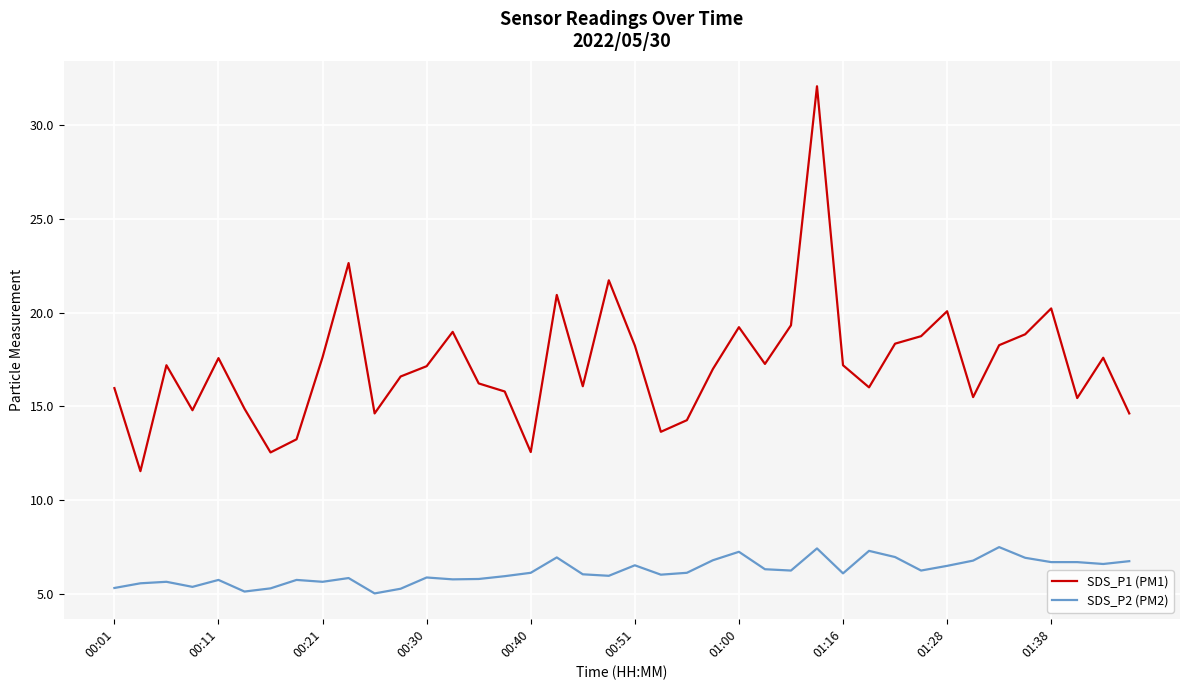

True or false: SDS_P2 (PM2) and SDS_P1 (PM1) intersect in this chart.

False